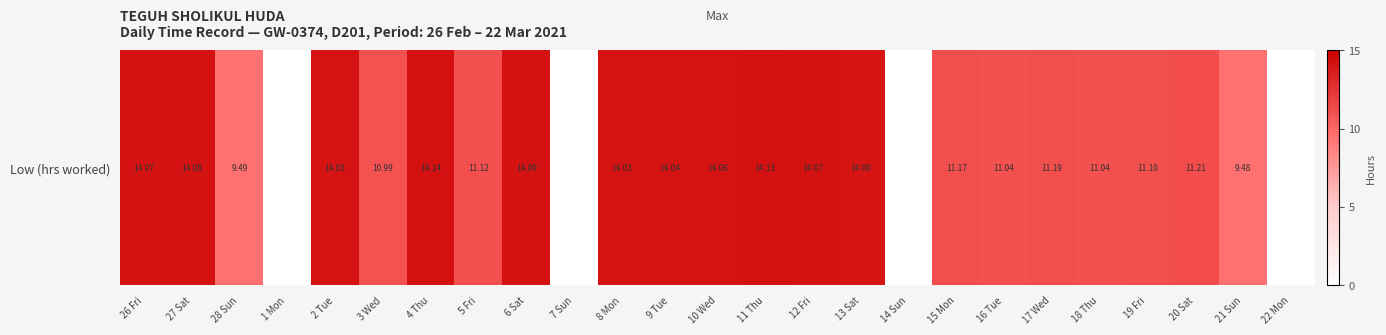

List the labels in order of value, smallest first.

1 Mon, 7 Sun, 14 Sun, 22 Mon, 21 Sun, 28 Sun, 3 Wed, 16 Tue, 18 Thu, 19 Fri, 5 Fri, 15 Mon, 17 Wed, 20 Sat, 13 Sat, 2 Tue, 8 Mon, 9 Tue, 10 Wed, 26 Fri, 12 Fri, 27 Sat, 6 Sat, 11 Thu, 4 Thu